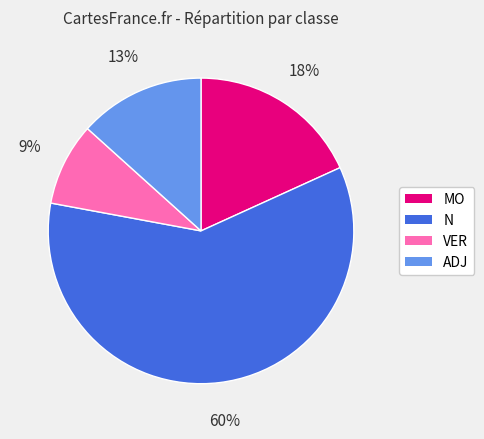

Does any single category account for the majority?

Yes